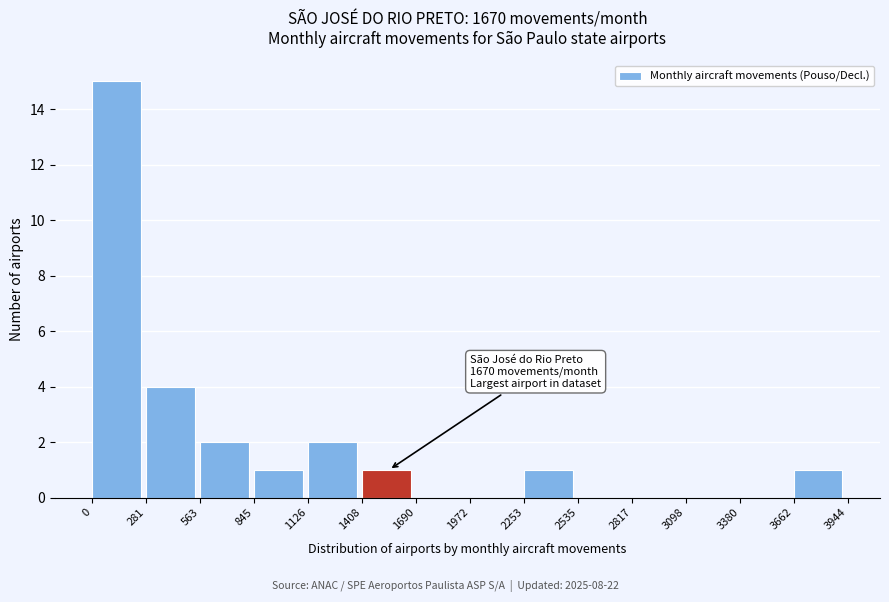

Which range on the x-axis has the tallest bar?

0 to 281